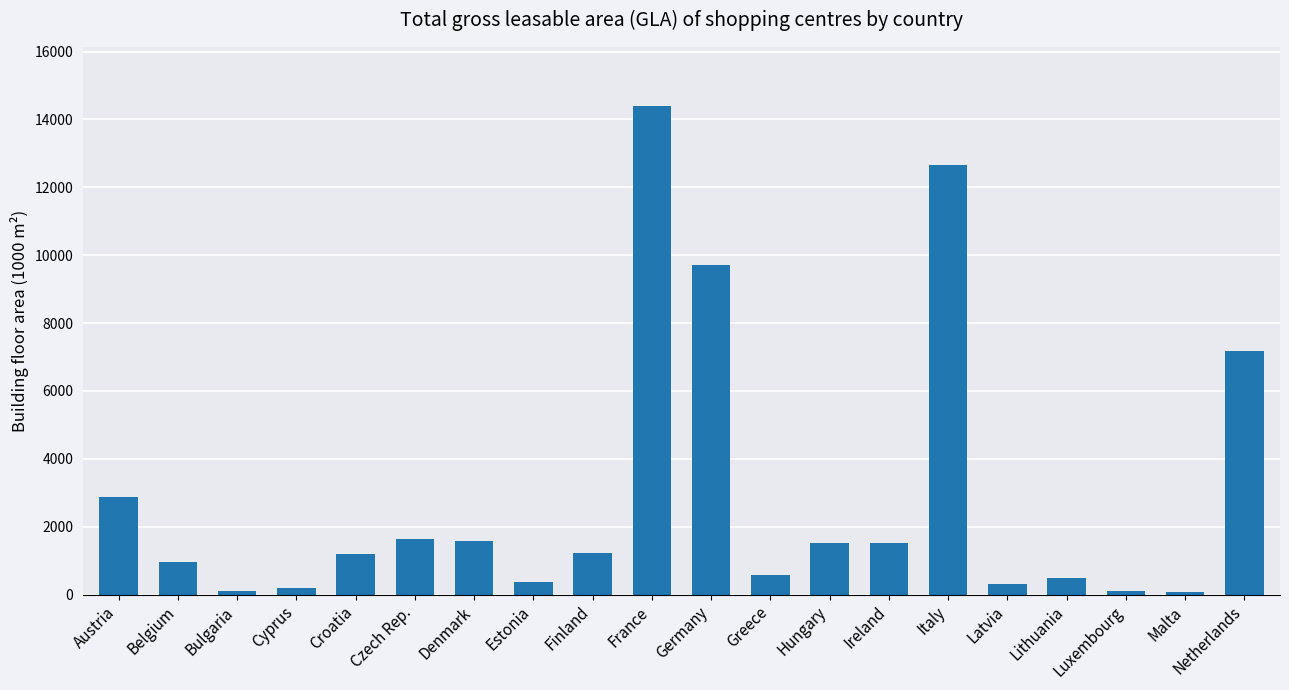

The value at Austria is 1973.4. True or false?

False